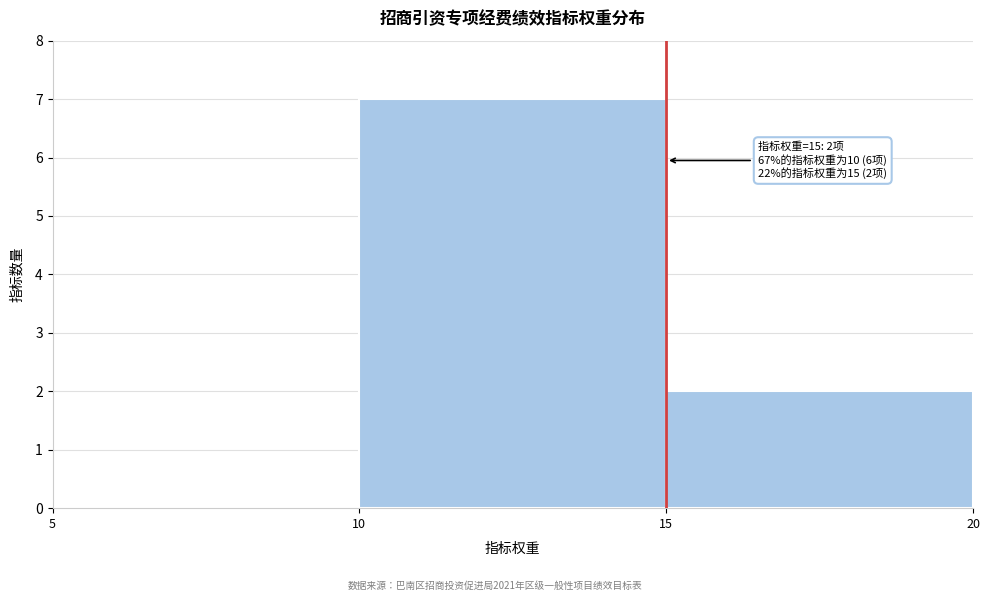

Which range on the x-axis has the tallest bar?

10 to 15